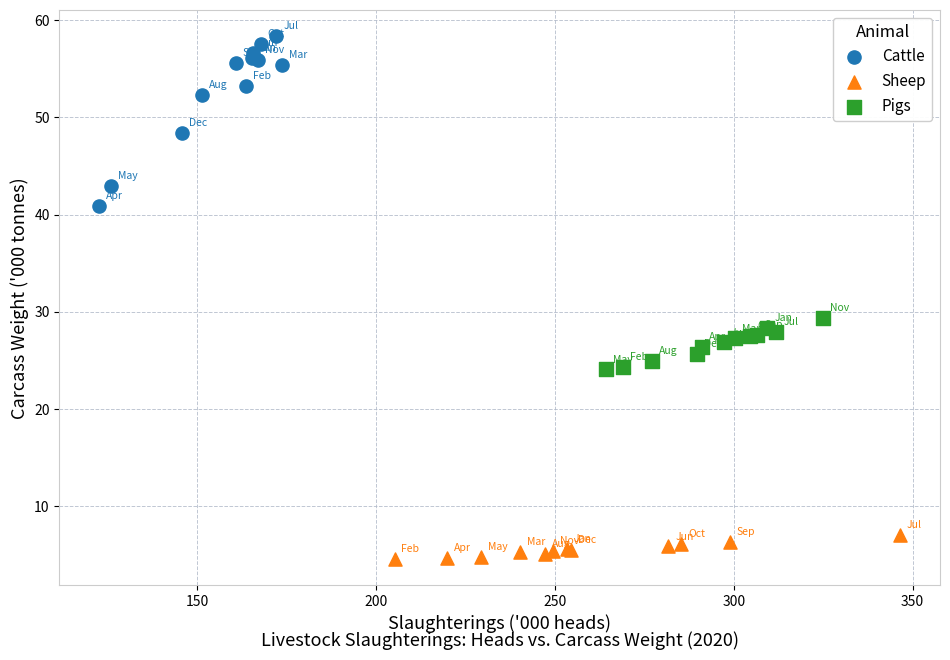

Which series reaches the maximum Y coordinate?

Cattle